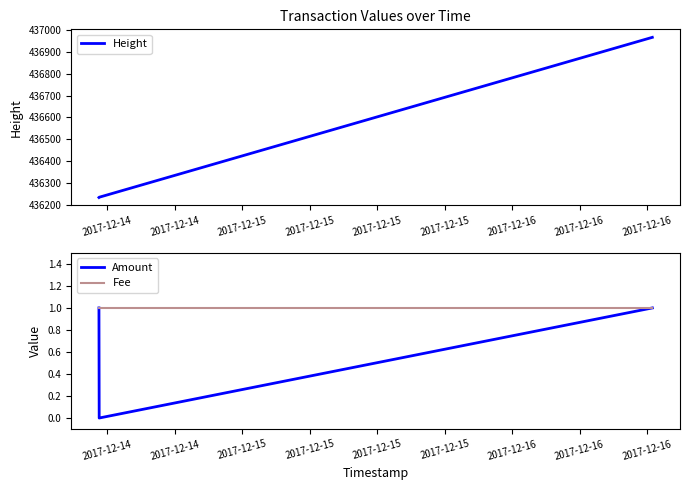

Rank the series by their maximum value, from lowest to highest.

Amount, Fee, Height